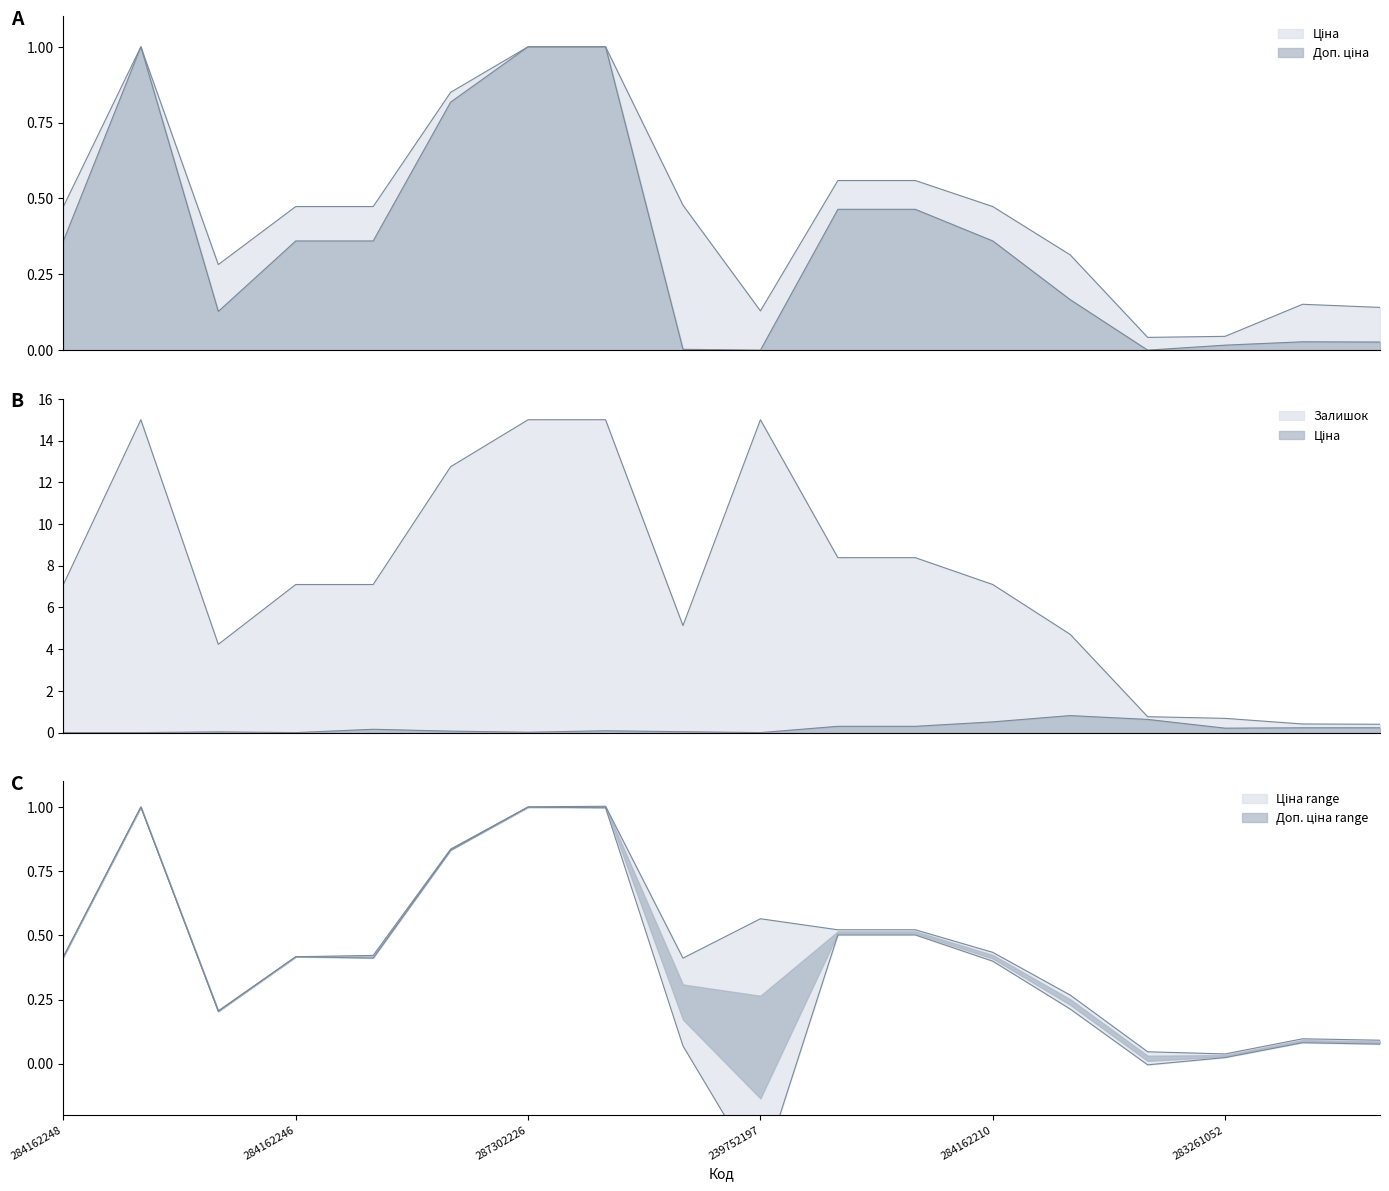

Which series has the widest spread of values?

Ціна